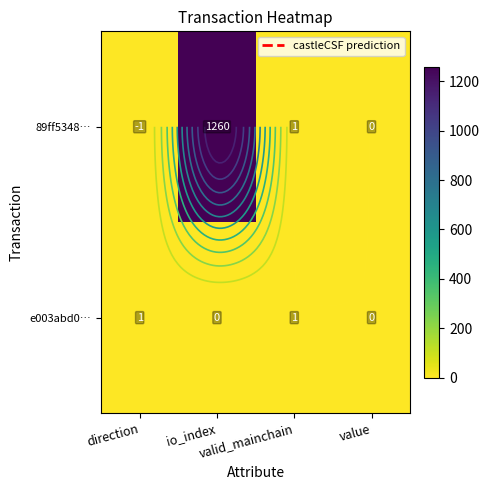

Where is 89ff5348… nearest to the value 629?

valid_mainchain